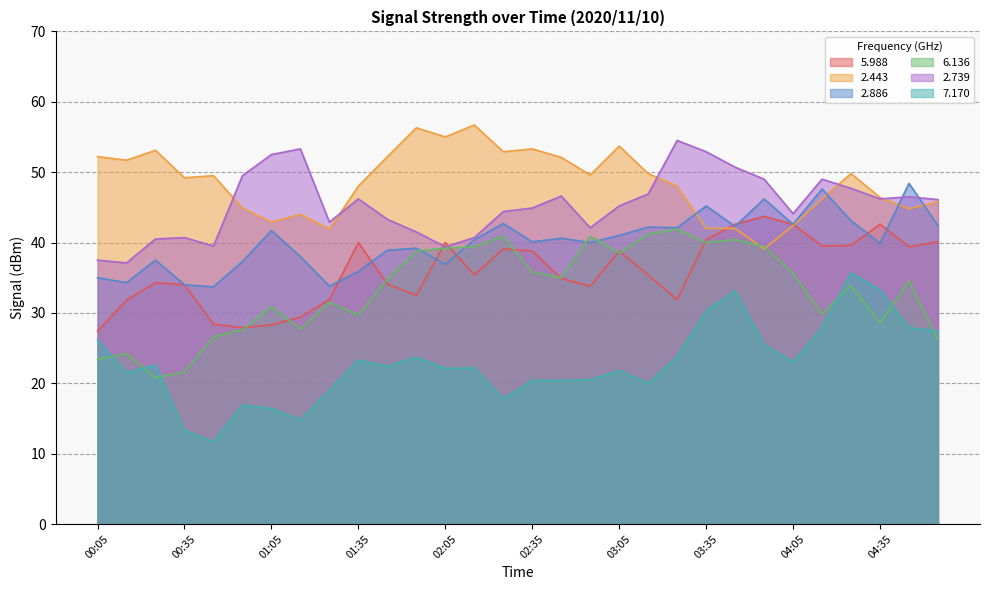

True or false: 2.739 and 7.170 intersect in this chart.

False